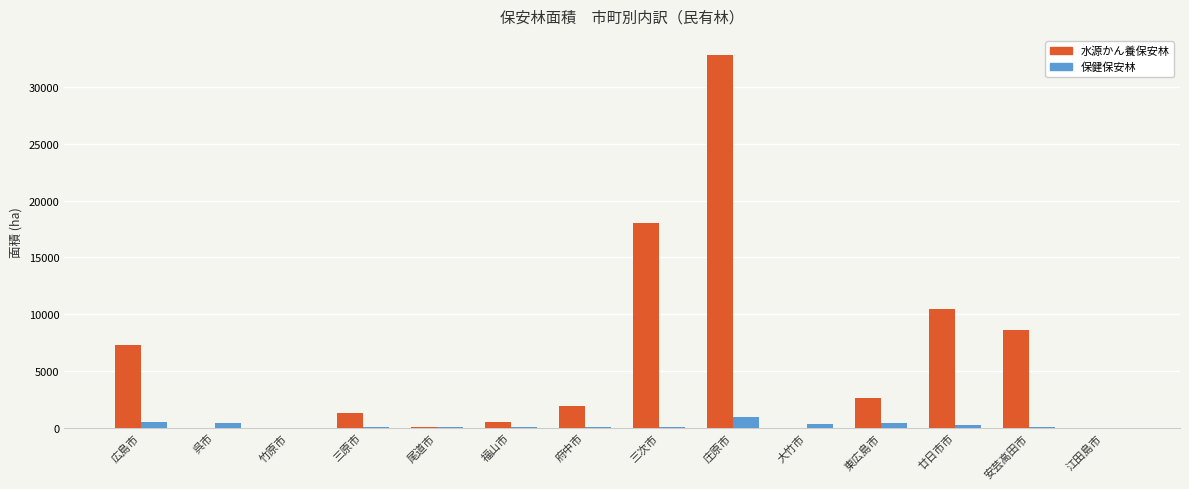

Which category has the highest value in the 水源かん養保安林 series?

庄原市